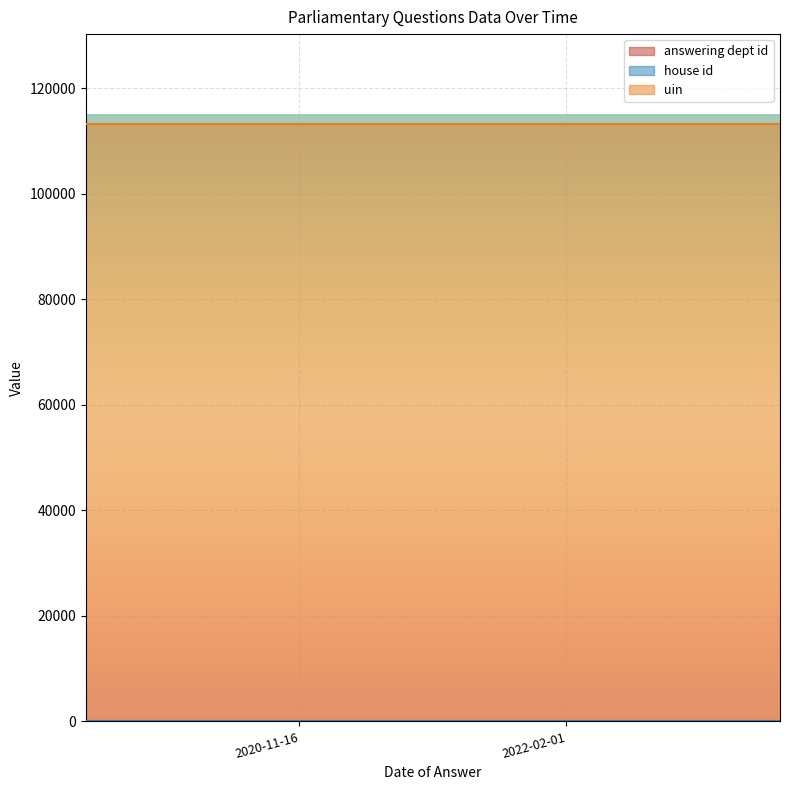

What is the value of the house id point at the 2nd from the left?

1